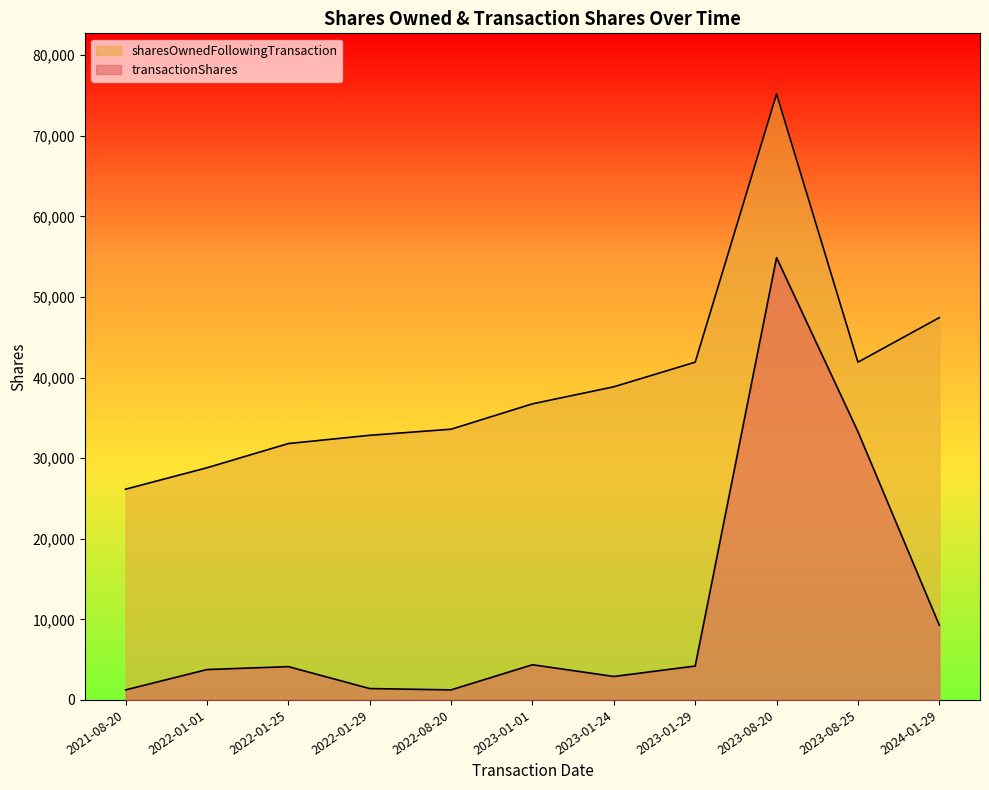

What is the total value across all series at 2024-01-29?

56706